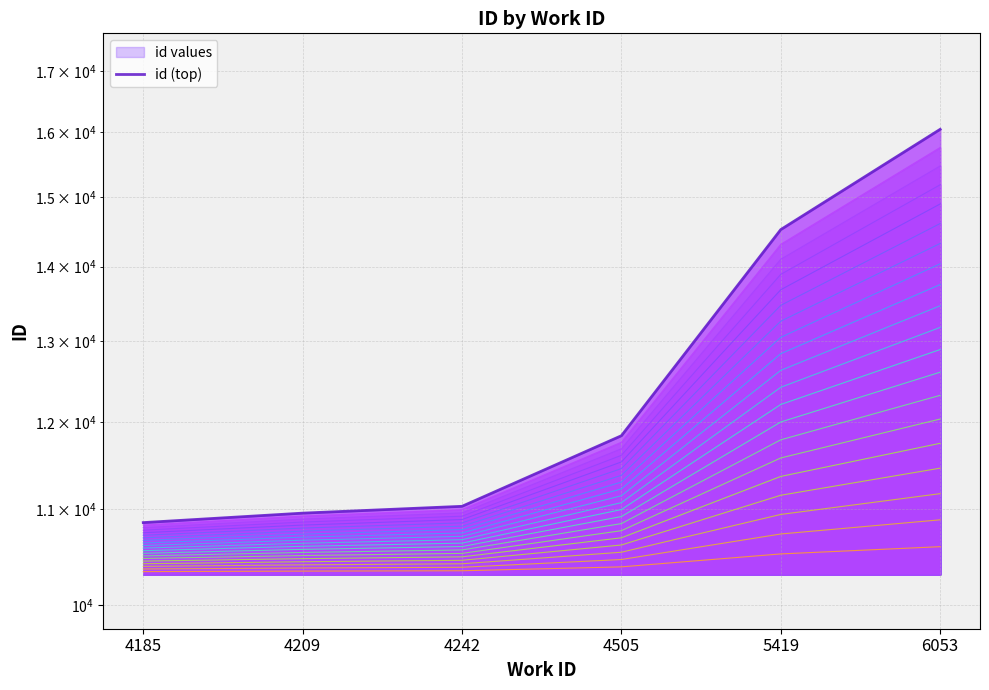

Rank the categories by value from lowest to highest.

4185, 4209, 4242, 4505, 5419, 6053